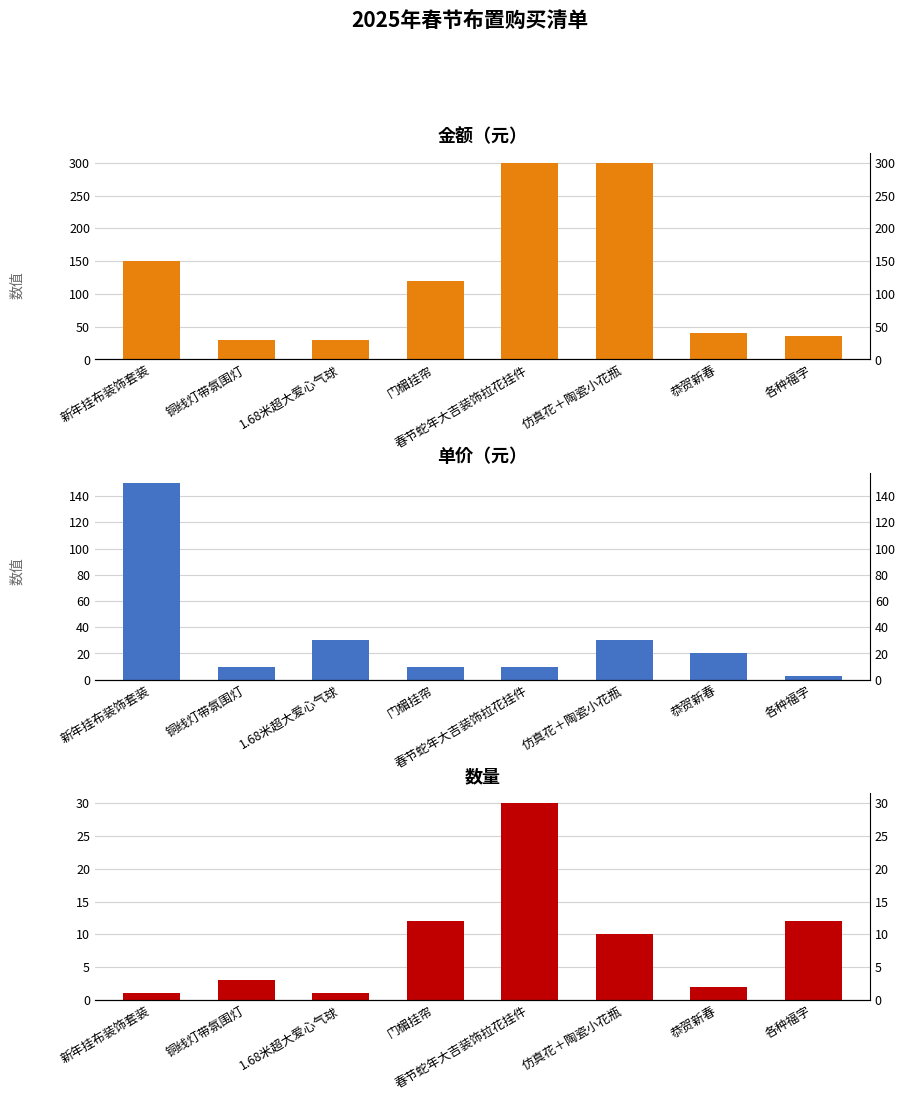

What is the difference between the maximum and minimum values in the 金额 series?

270